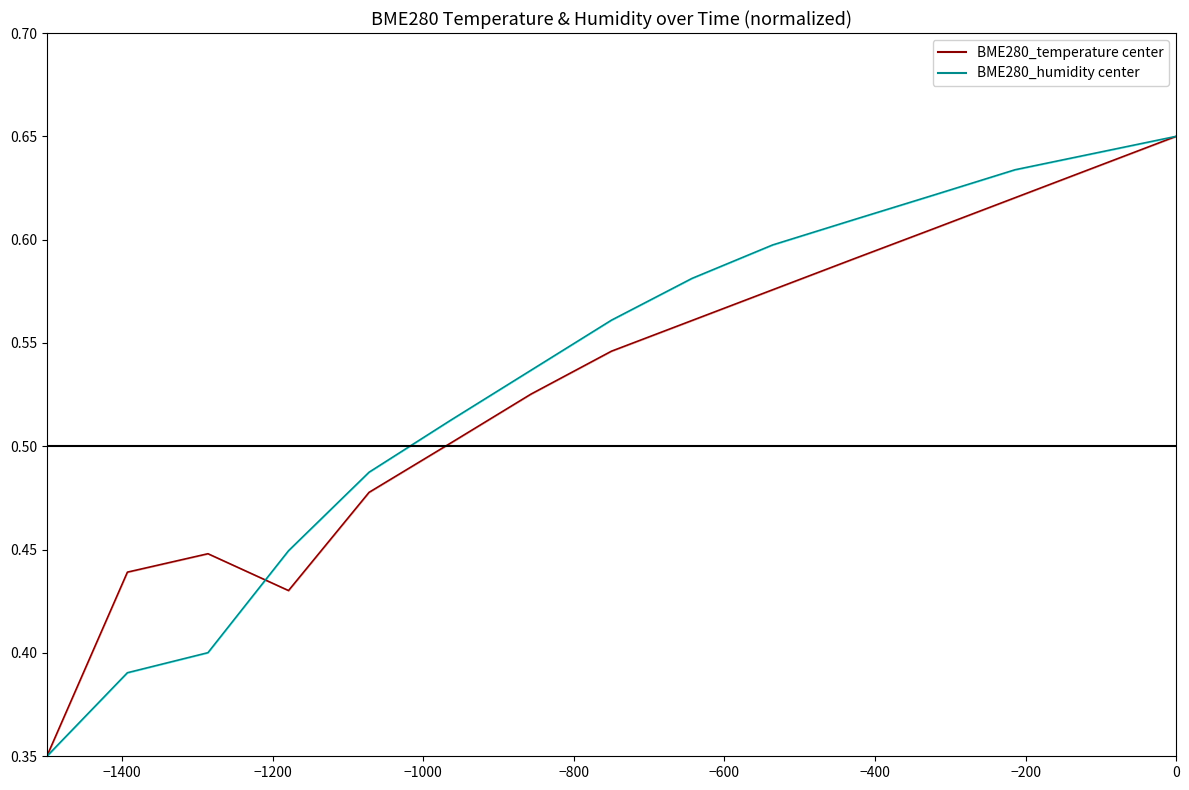

Rank the series by their maximum value, from lowest to highest.

BME280_temperature center, BME280_humidity center